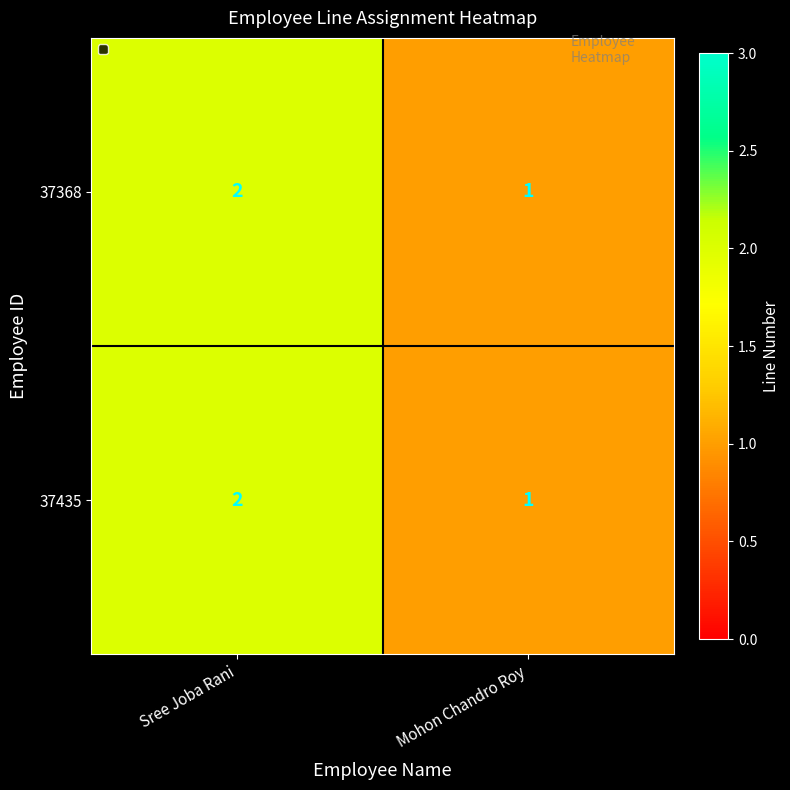

At which label does 37435 reach its peak?

Sree Joba Rani